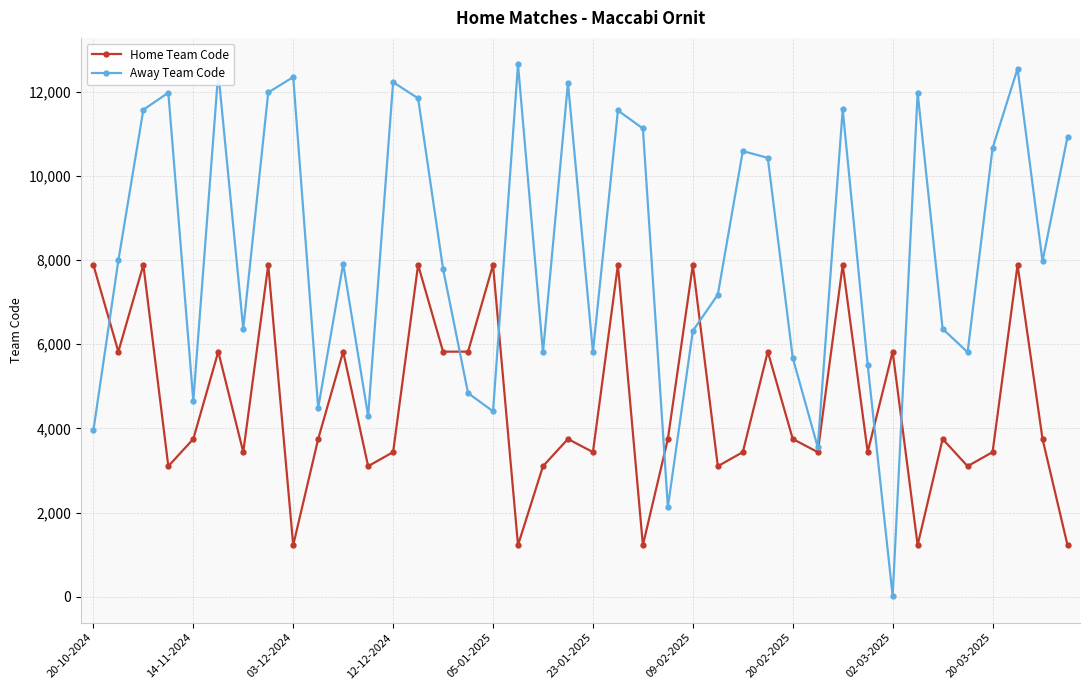

How many times do Away Team Code and Home Team Code cross each other?

7